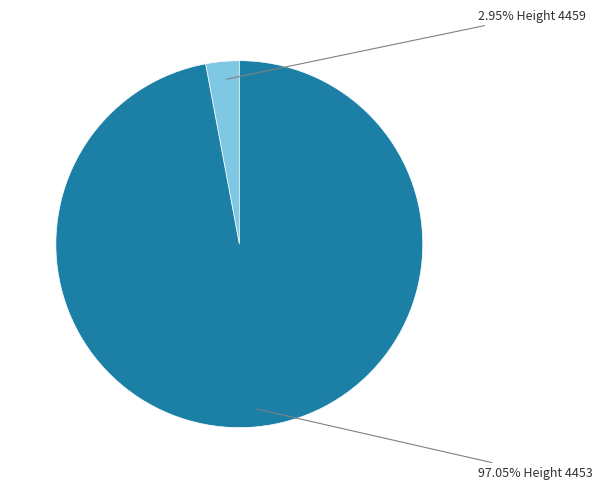

How many slices are in this pie chart?

2